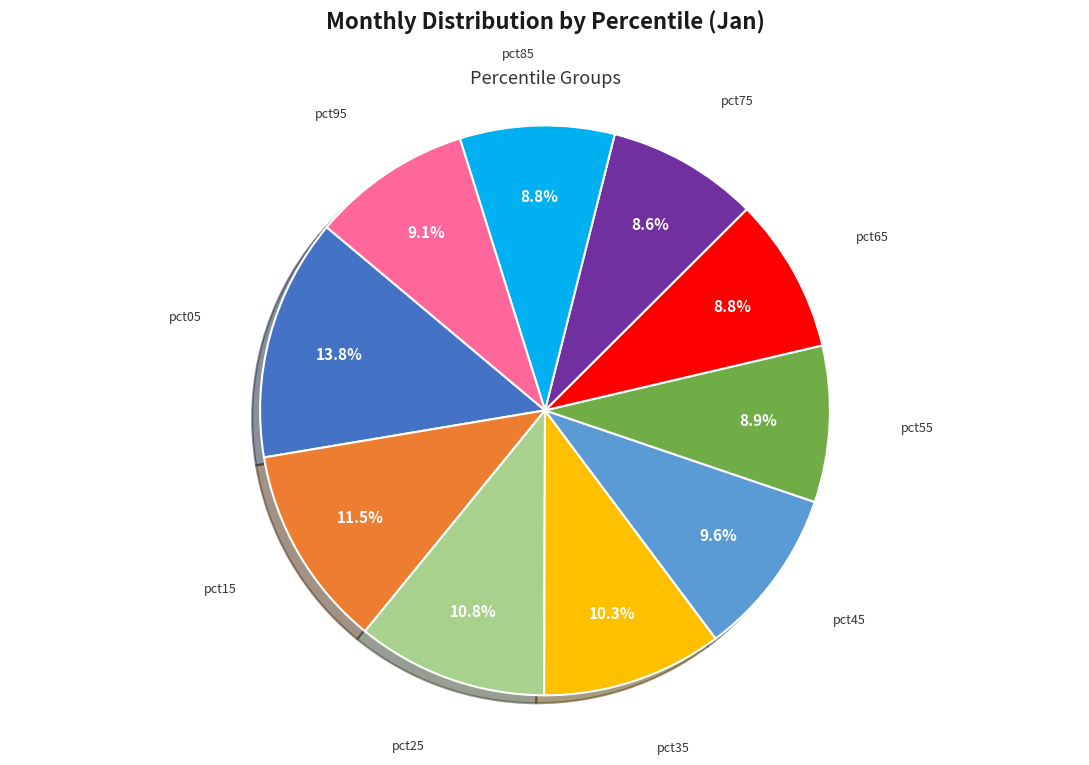

Count the number of slices in the pie.

10